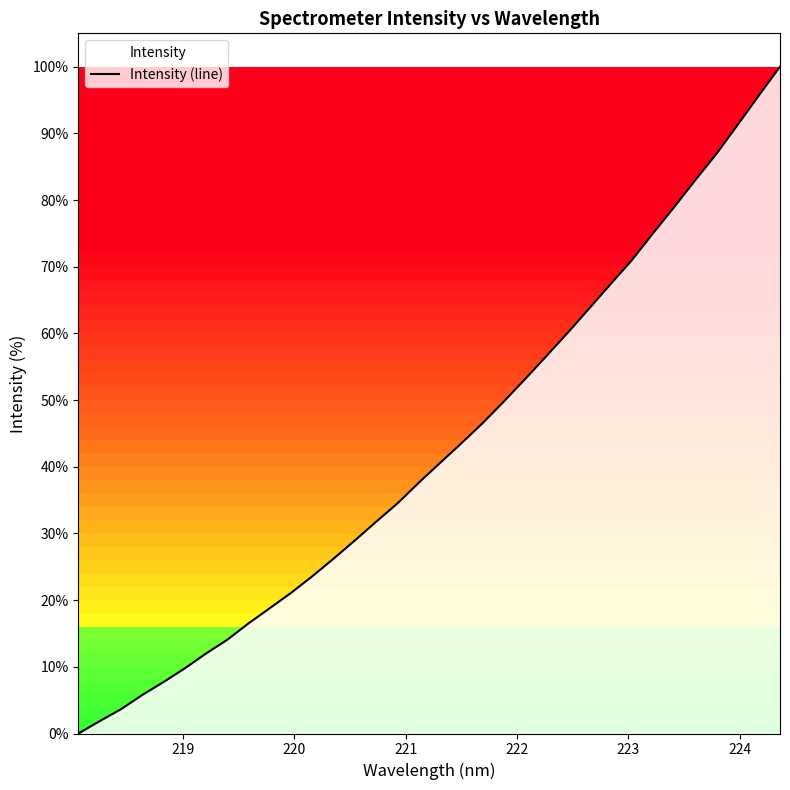

What is the greatest value displayed?

100.0